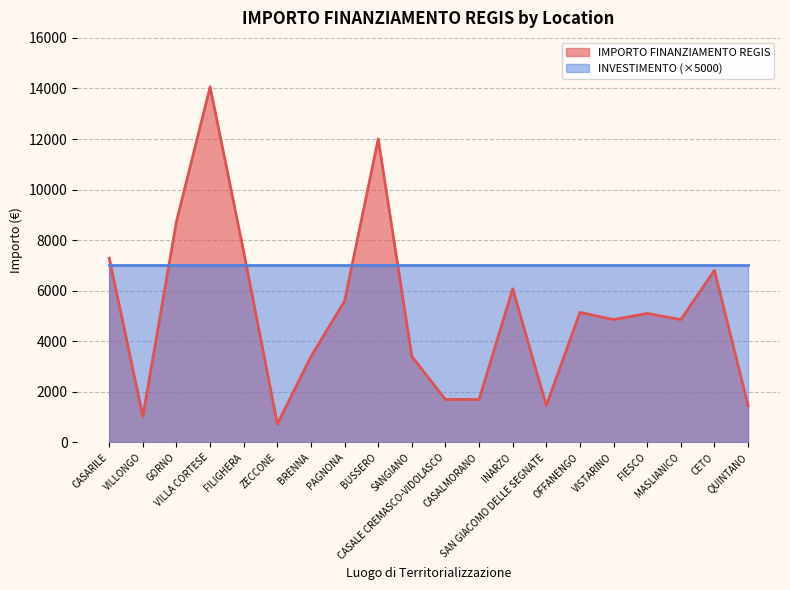

Reading right to left, extract all data points from this chart.

QUINTANO=1458	CETO=6804	MASLIANICO=4860	FIESCO=5103	VISTARINO=4860	OFFANENGO=5145	SAN GIACOMO DELLE SEGNATE=1458	INARZO=6075	CASALMORANO=1701	CASALE CREMASCO-VIDOLASCO=1701	SANGIANO=3402	BUSSERO=12005	PAGNONA=5589	BRENNA=3402	ZECCONE=729	FILIGHERA=7533	VILLA CORTESE=14063	GORNO=8748	VILLONGO=1029	CASARILE=7290